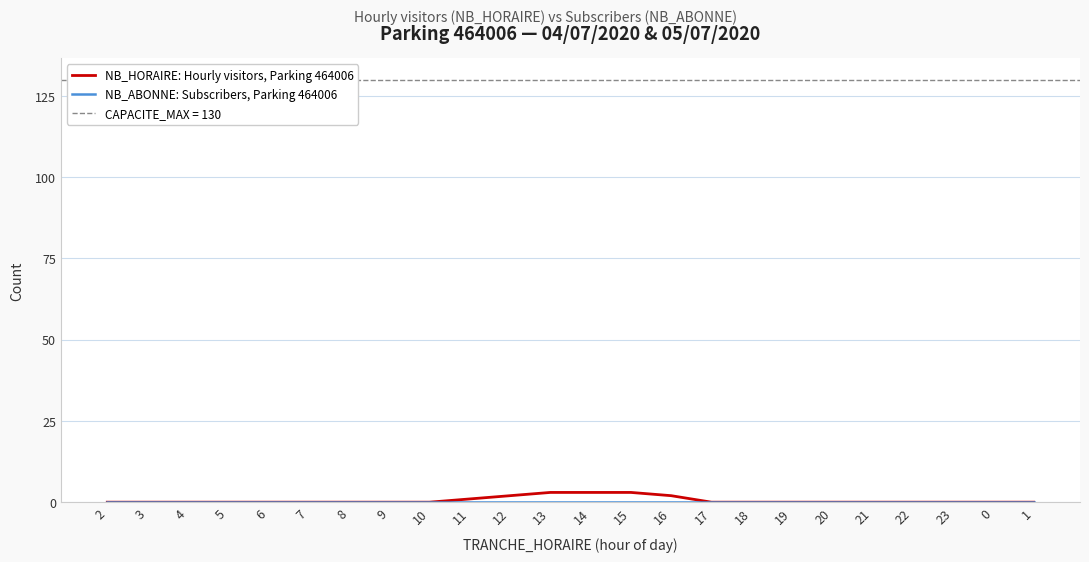

What are all the series names shown in the legend?

NB_HORAIRE: Hourly visitors, Parking 464006, NB_ABONNE: Subscribers, Parking 464006